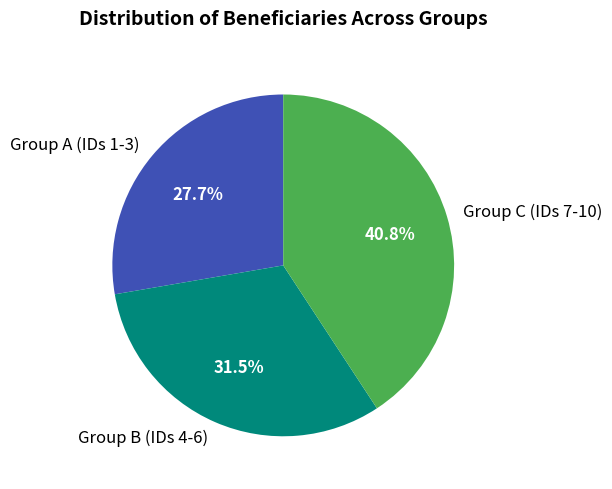

Rank the categories by value from highest to lowest.

Group C (IDs 7-10), Group B (IDs 4-6), Group A (IDs 1-3)